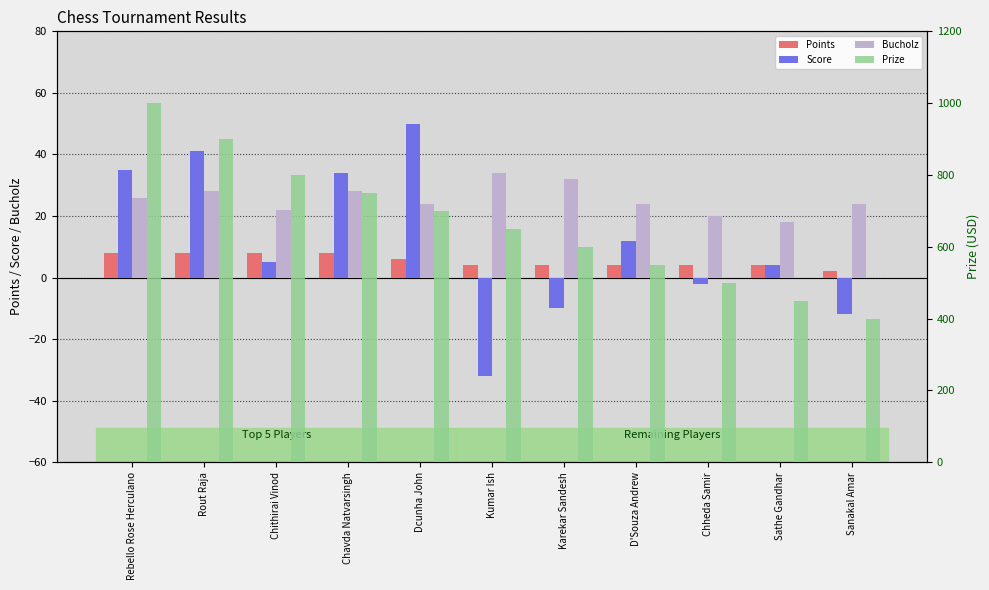

What is the sum of all Points values?

60